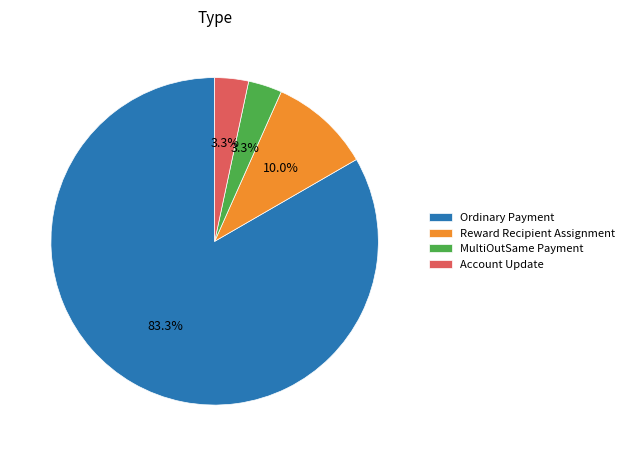

What is the largest slice in the pie chart?

Ordinary Payment